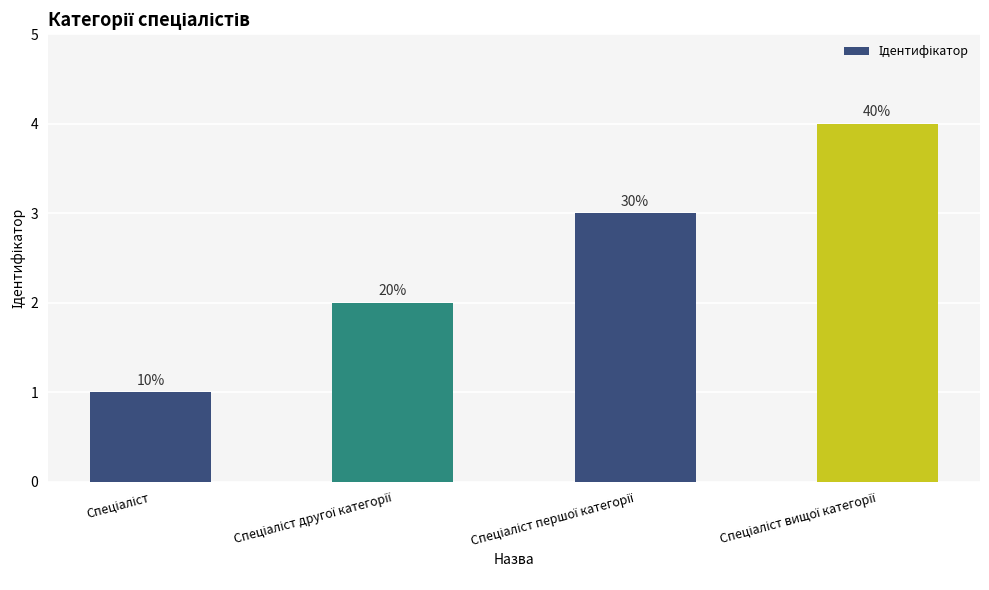

Which category has the lowest value across all series?

Спеціаліст